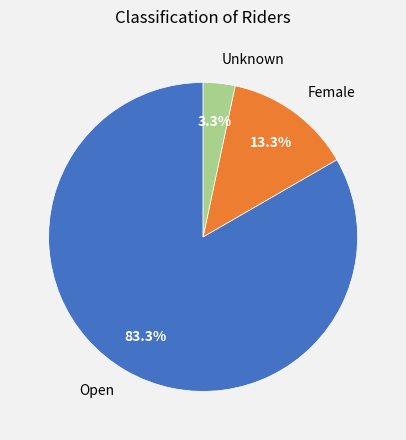

True or false: Female accounts for 13% of the total.

True